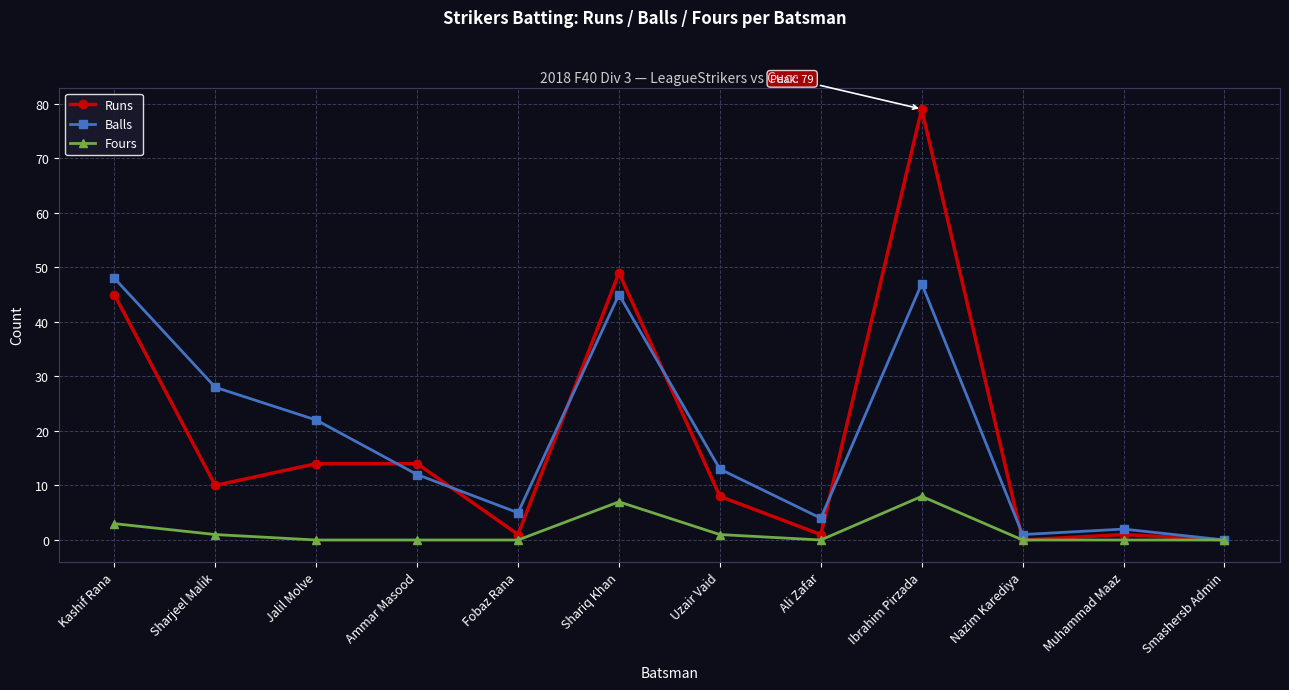

What is the total value across all series at Nazim Karediya?

1